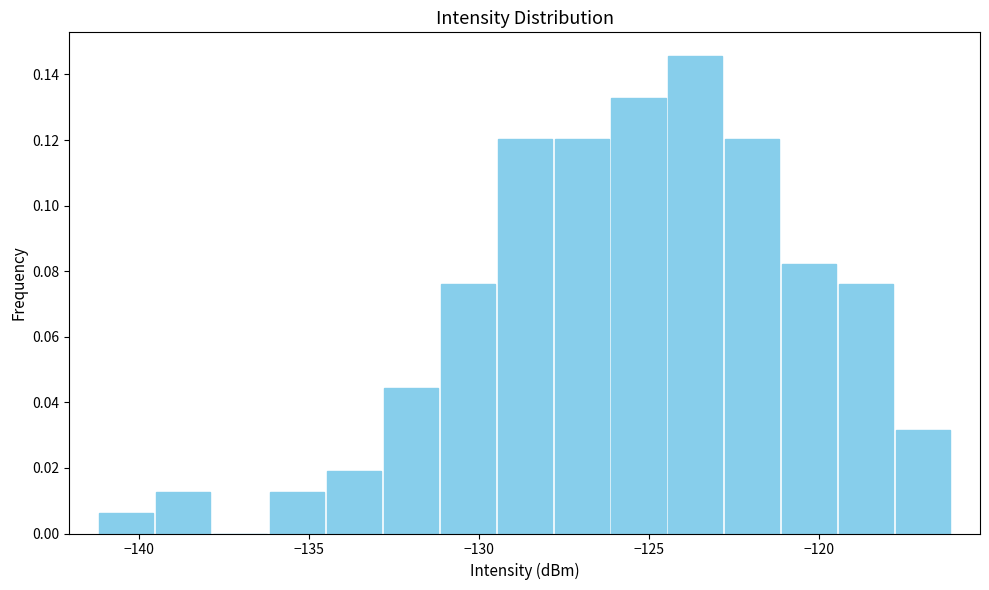

Read against the x-axis, roughly where is the centre of the tallest bar?

-123.5